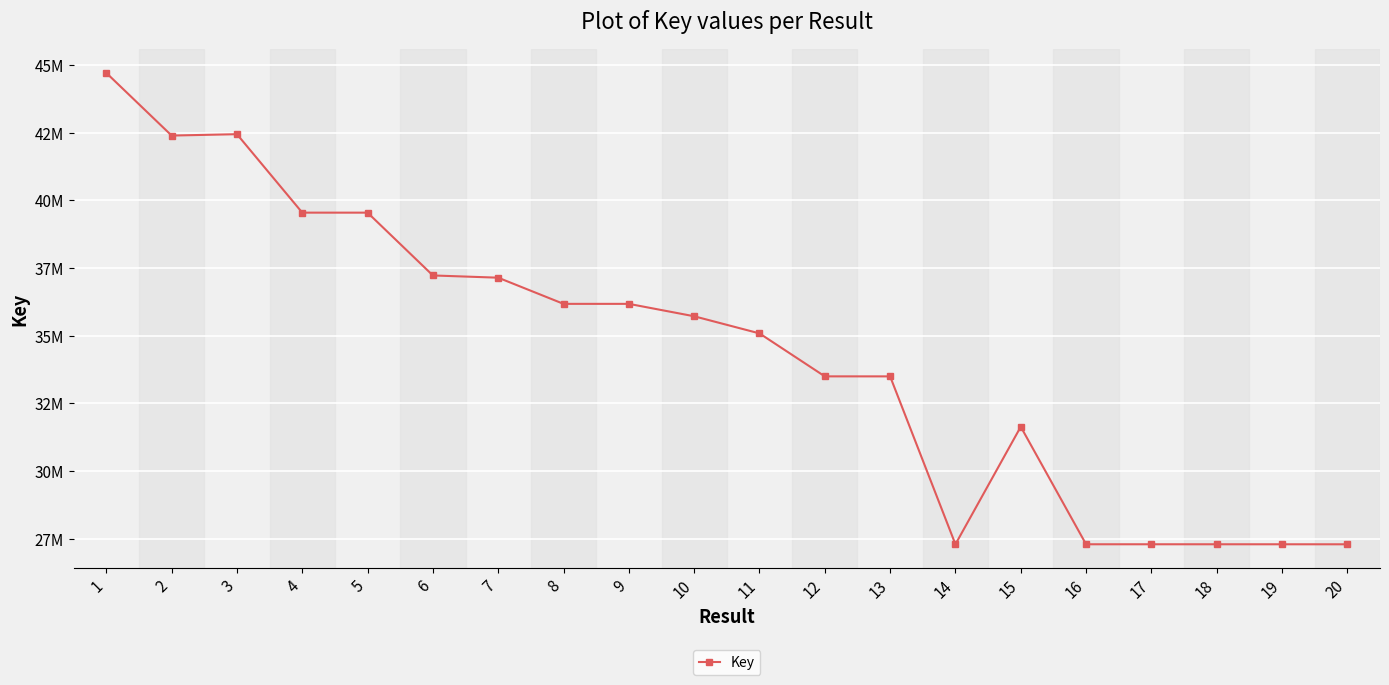

Between 2 and 11, which is larger?

2